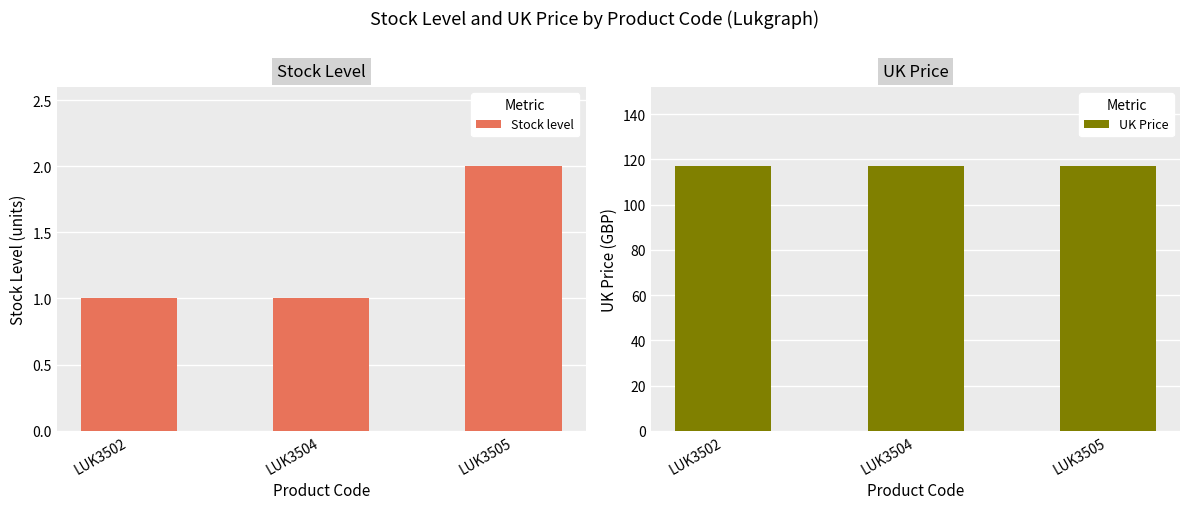

What is the approximate value of UK Price at LUK3502?

117.0